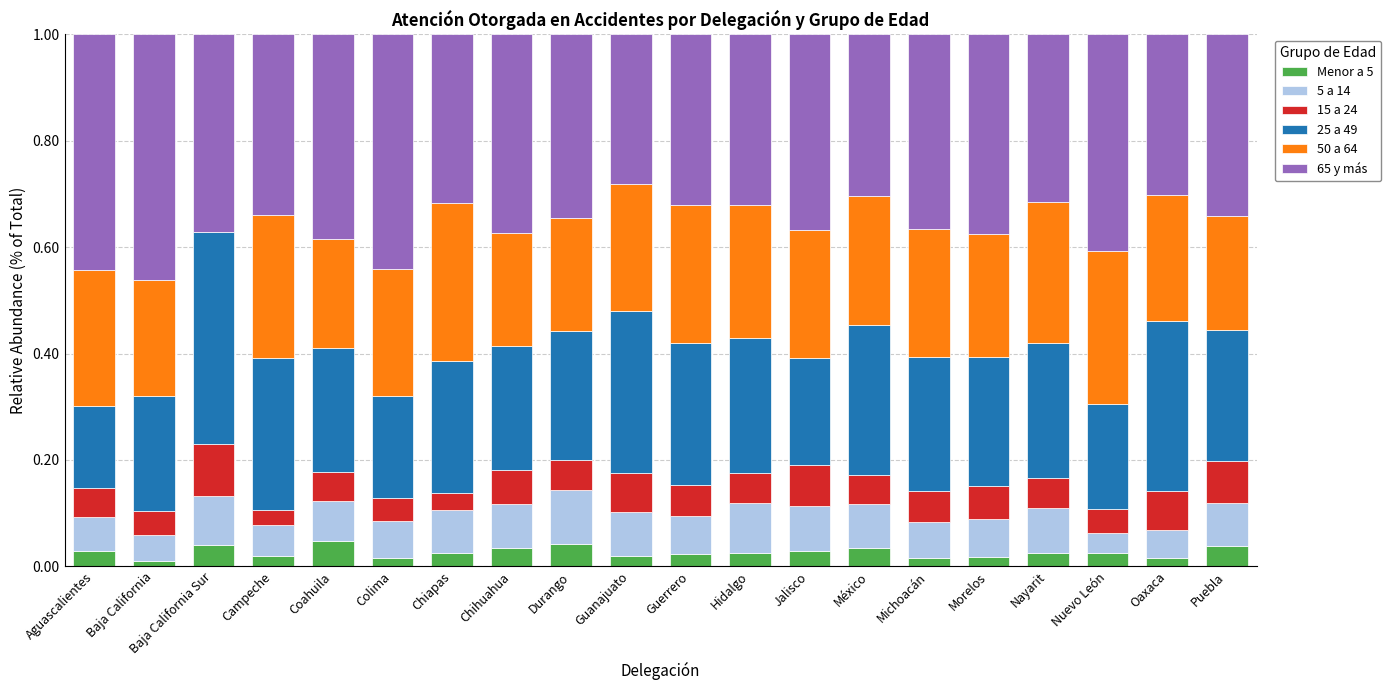

The Menor a 5 series shows 0.0 at Chihuahua. True or false?

True